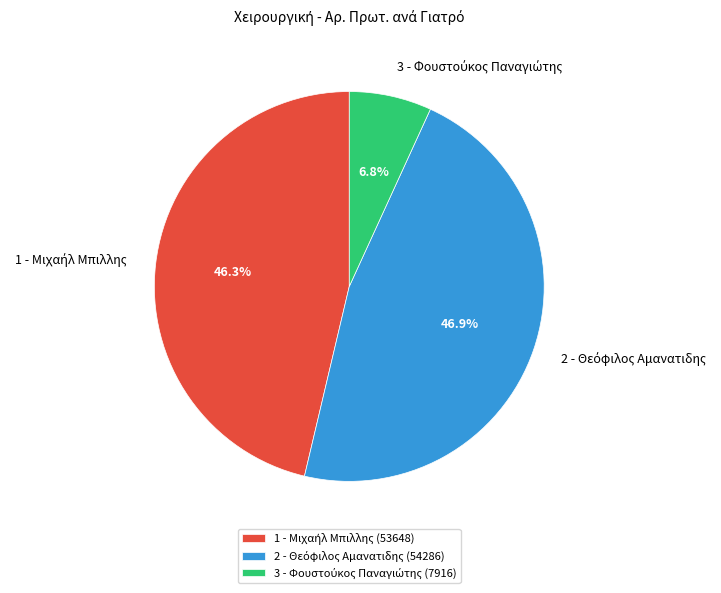

Is there a majority slice in this chart?

No